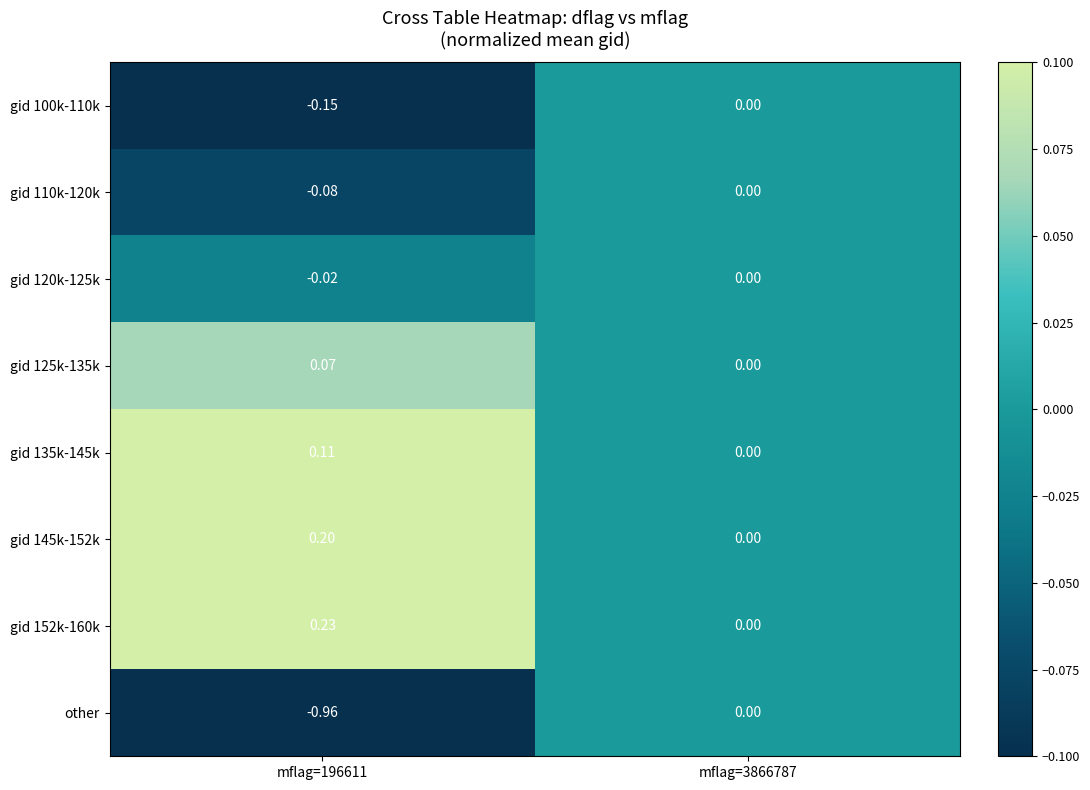

Which series has the widest spread of values?

other